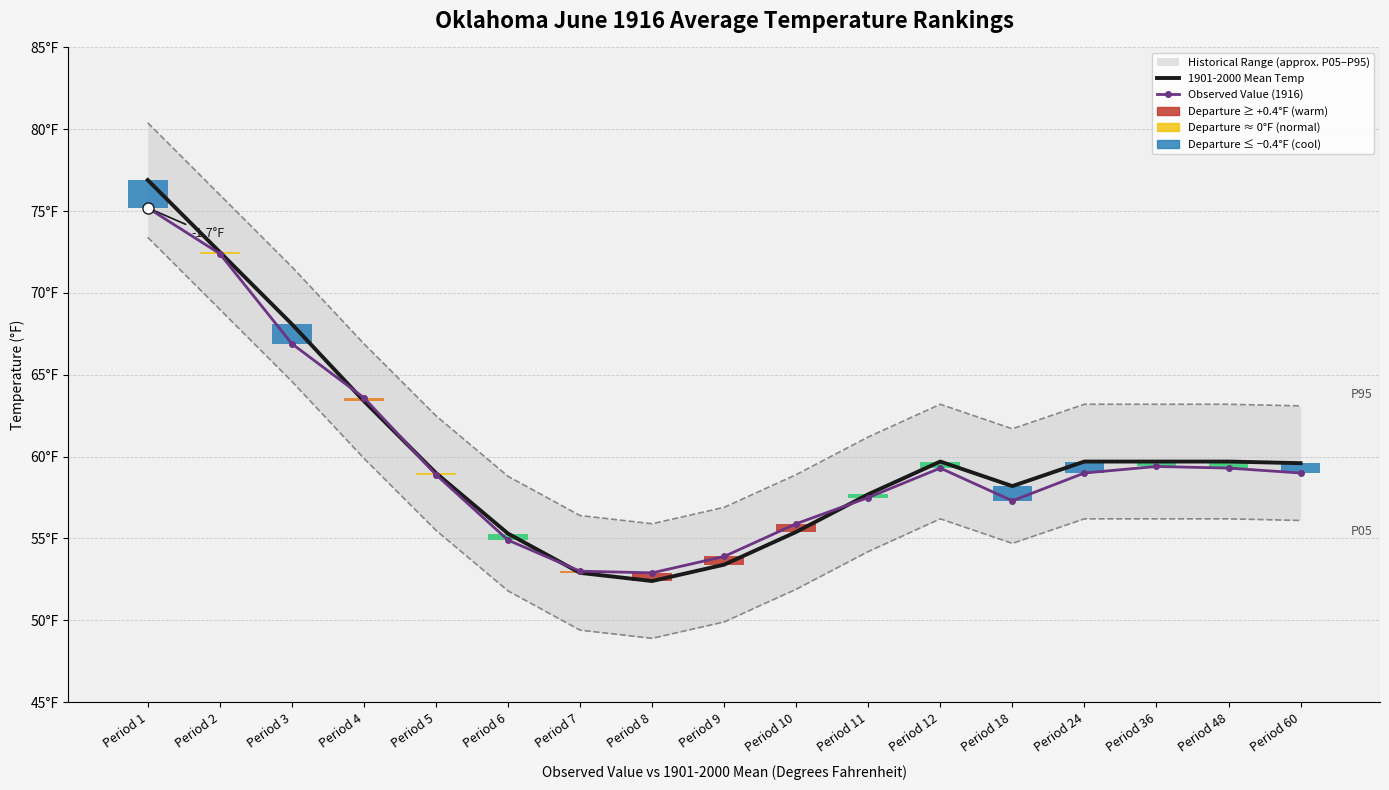

What is the value of the Observed Value (1916) bar at the 10th from the left?

55.9